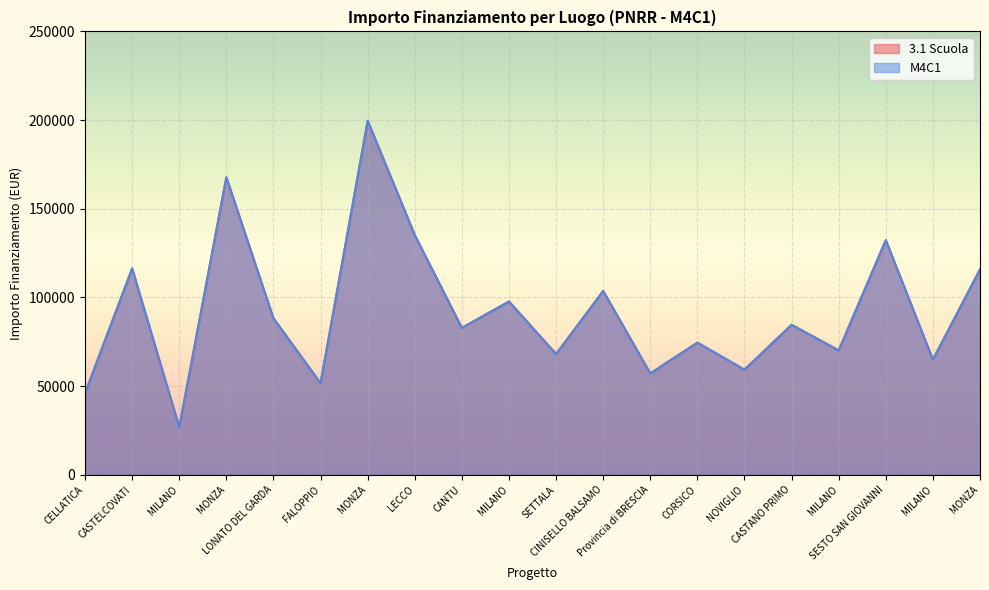

What is the difference between the maximum and minimum values in the 3.1 Scuola series?

172837.8